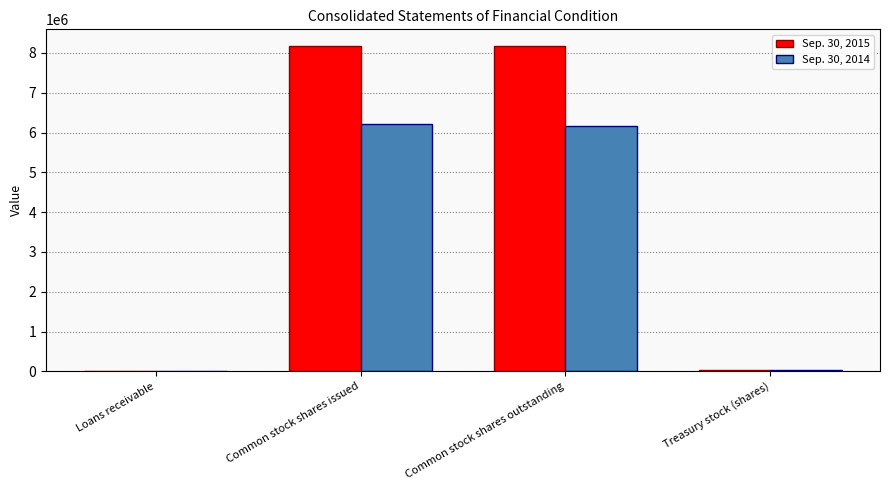

What is the sum of all Sep. 30, 2015 values?

16372799